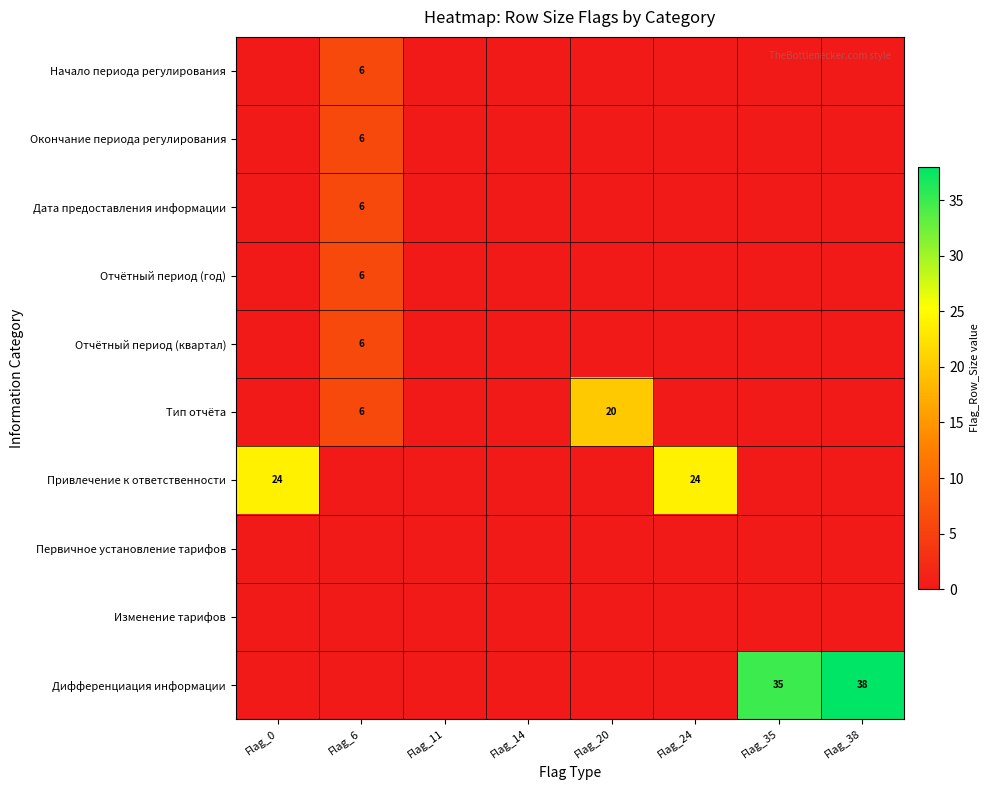

True or false: Отчётный период (квартал) has a value of 8 at Flag_6.

False